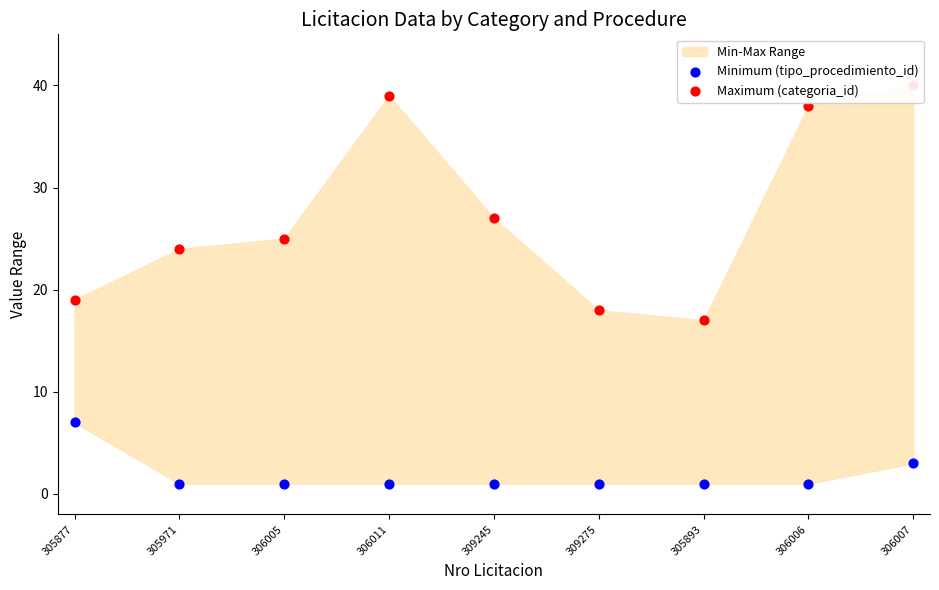

At which category is the sum across all series the highest?

306007